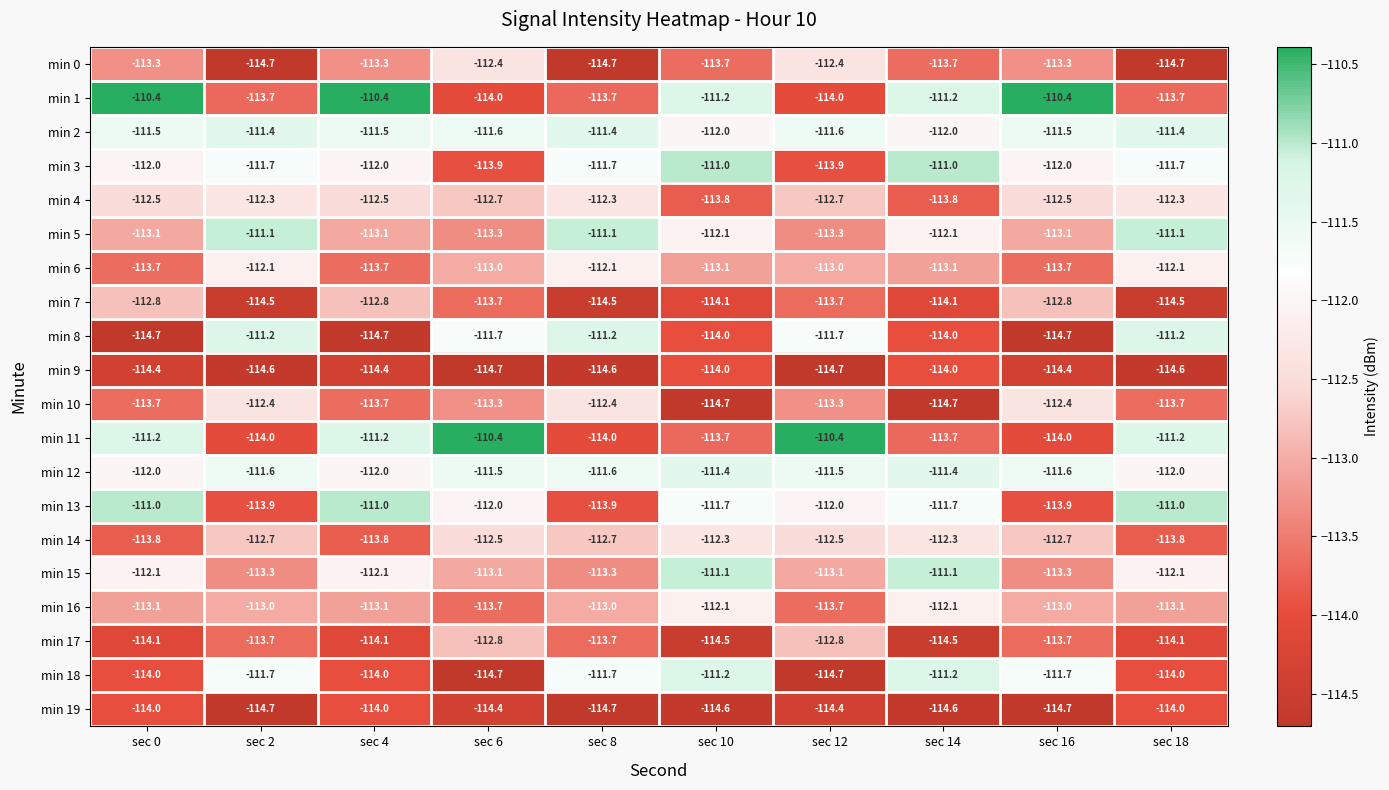

True or false: min 17 has a value of -113.7 at sec 2.

True